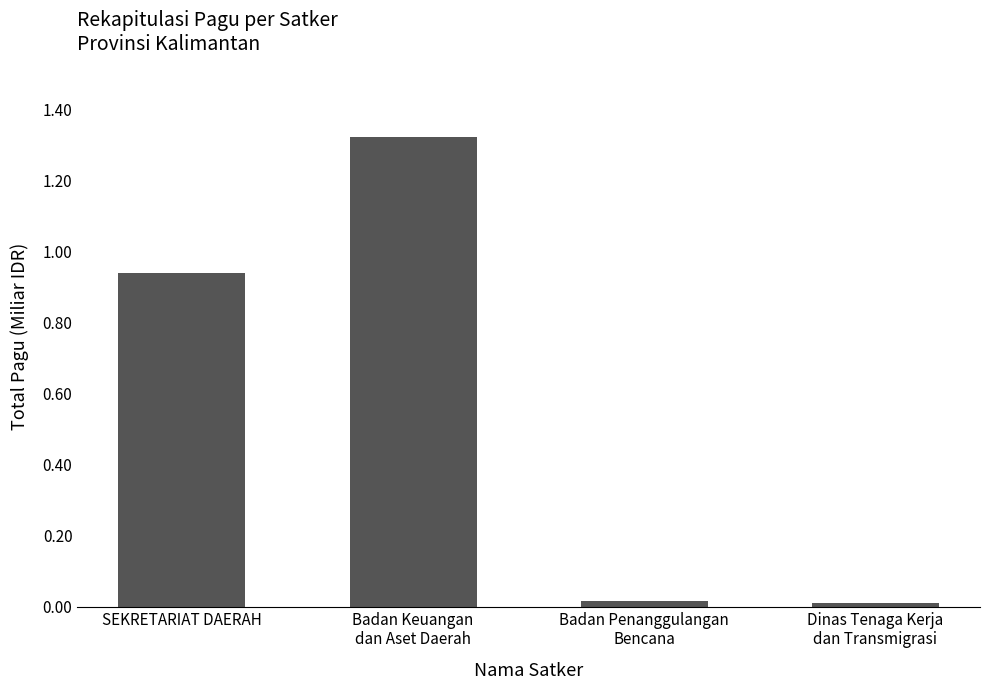

What is the sum of all values?

2.3